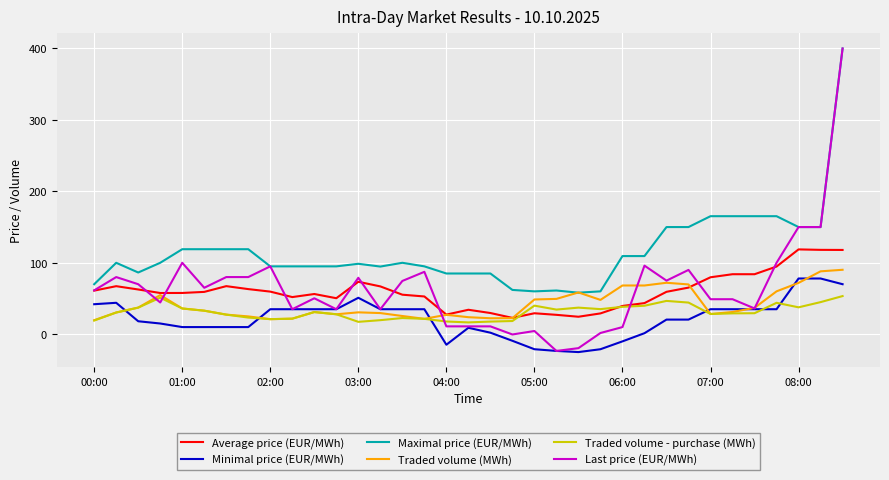

True or false: Traded volume - purchase (MWh) and Average price (EUR/MWh) intersect in this chart.

True